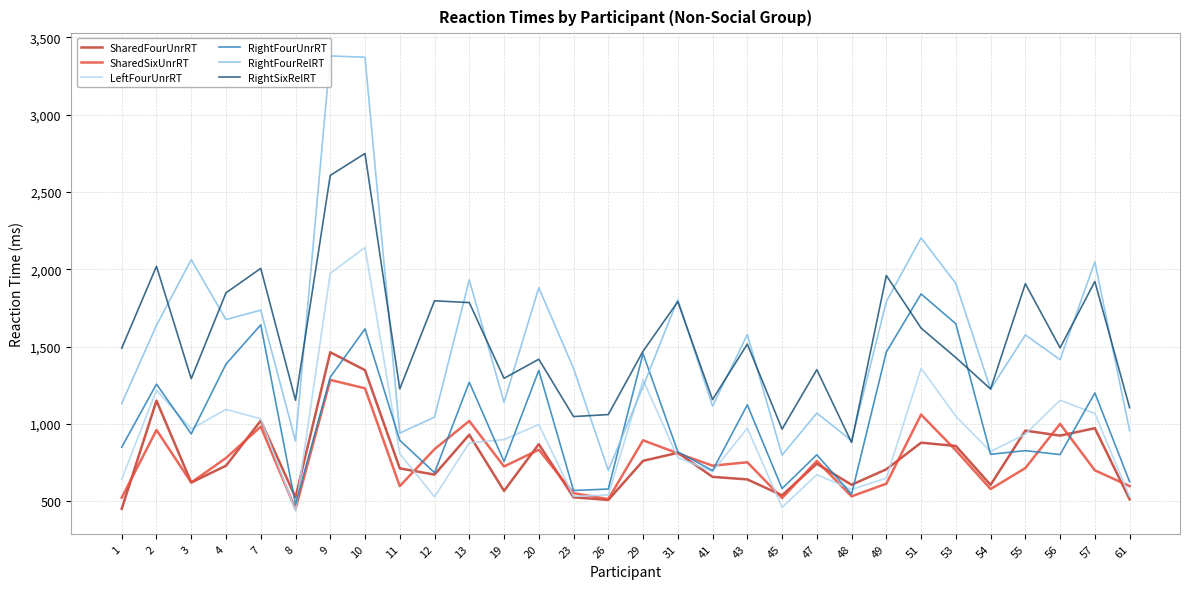

The RightFourUnrRT series shows 800.0 at 47. True or false?

True